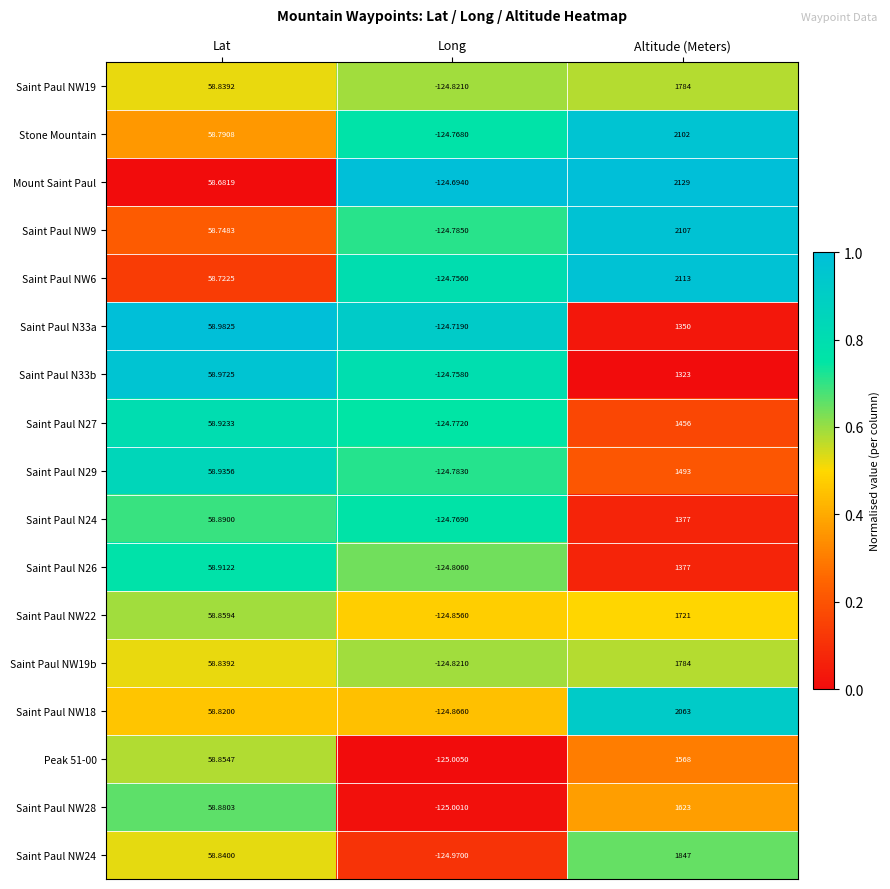

Is the value of Saint Paul N33a at Lat greater than the value of Saint Paul N33b at Lat?

Yes